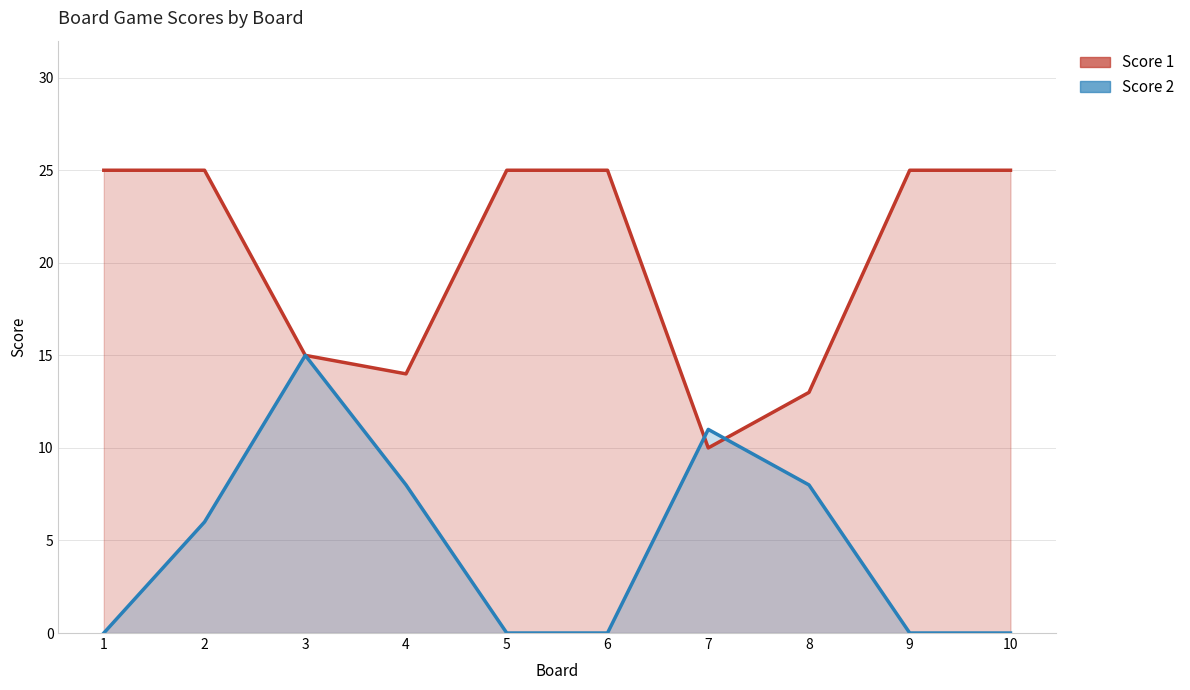

Which has a higher value, 1 or 7?

1